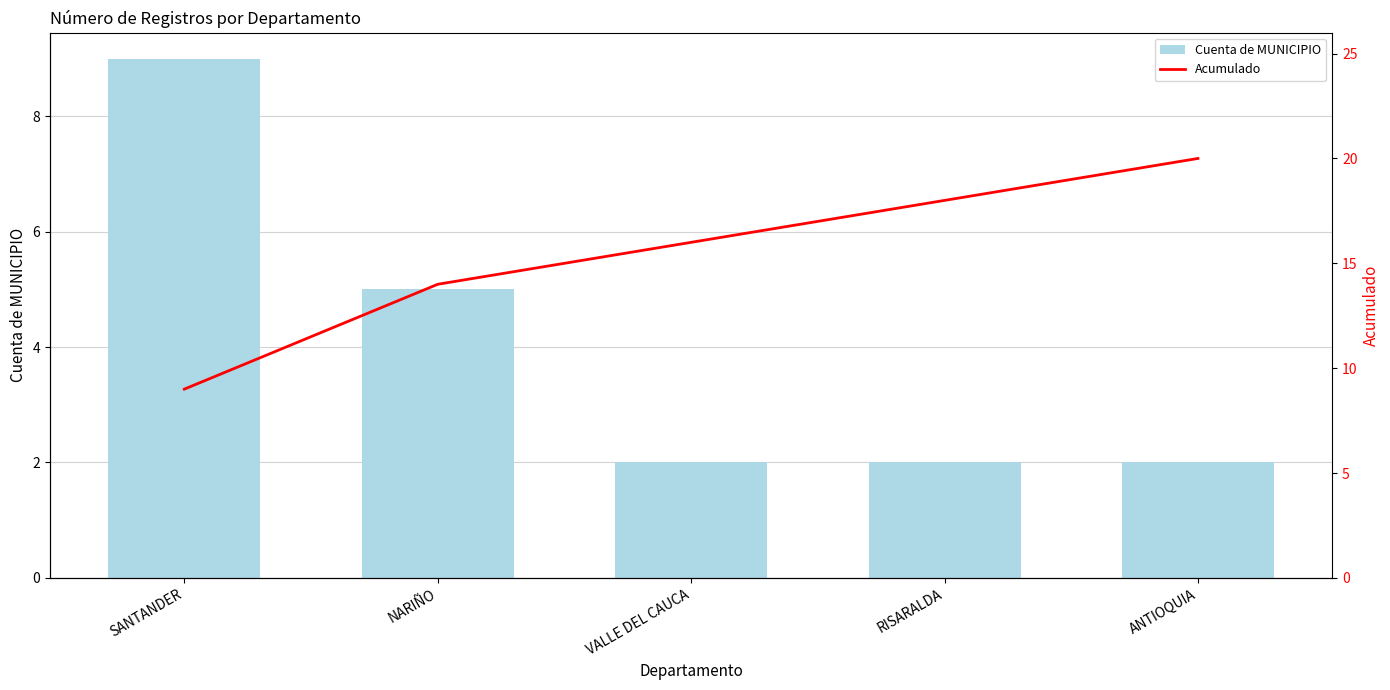

What is the sum of all Cuenta de MUNICIPIO values?

20